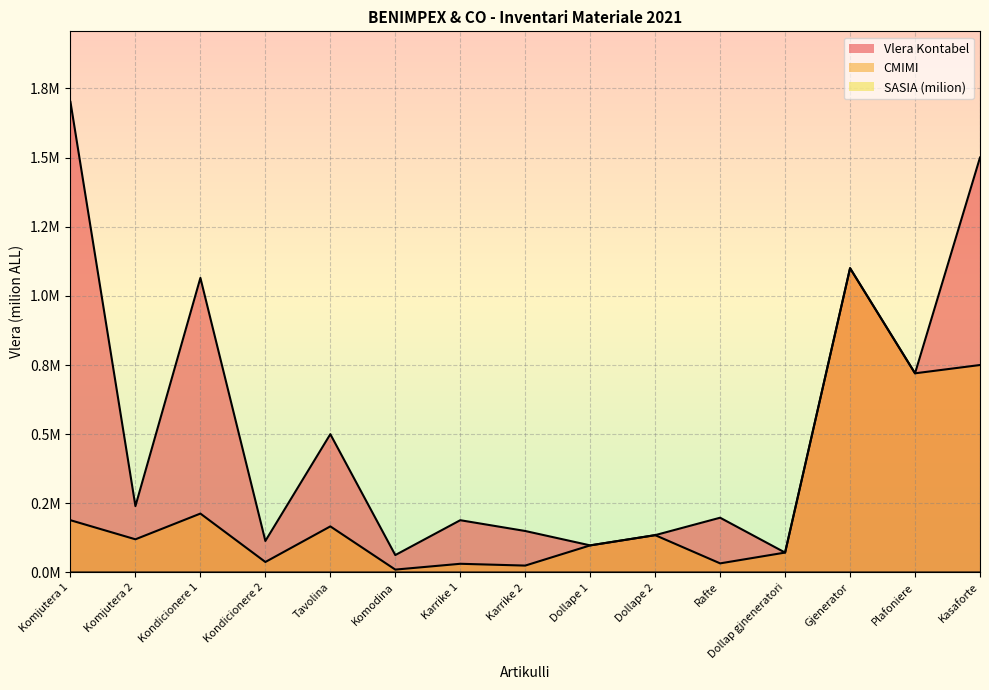

Reading right to left, what are all the values shown in this chart?

Vlera Kontabel: Kasaforte=1.5	Plafoniere=0.7	Gjenerator=1.1	Dollap gjneneratori=0.1	Rafte=0.2	Dollape 2=0.1	Dollape 1=0.1	Karrike 2=0.1	Karrike 1=0.2	Komodina=0.1	Tavolina=0.5	Kondicionere 2=0.1	Kondicionere 1=1.1	Komjutera 2=0.2	Komjutera 1=1.7
CMIMI: Kasaforte=0.8	Plafoniere=0.7	Gjenerator=1.1	Dollap gjneneratori=0.1	Rafte=0.0	Dollape 2=0.1	Dollape 1=0.1	Karrike 2=0.0	Karrike 1=0.0	Komodina=0.0	Tavolina=0.2	Kondicionere 2=0.0	Kondicionere 1=0.2	Komjutera 2=0.1	Komjutera 1=0.2
SASIA: Kasaforte=0.0	Plafoniere=0.0	Gjenerator=0.0	Dollap gjneneratori=0.0	Rafte=0.0	Dollape 2=0.0	Dollape 1=0.0	Karrike 2=0.0	Karrike 1=0.0	Komodina=0.0	Tavolina=0.0	Kondicionere 2=0.0	Kondicionere 1=0.0	Komjutera 2=0.0	Komjutera 1=0.0